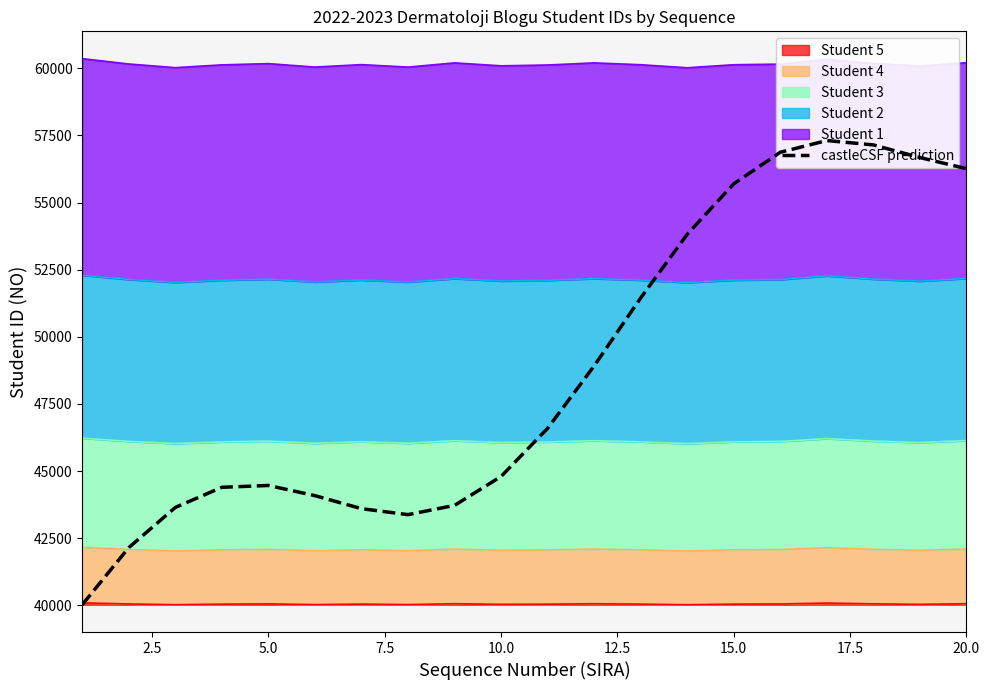

Reading right to left, transcribe all the data shown in this chart.

56263.4	56677.9	57148.8	57311.0	56875.3	55698.6	53819.5	51448.4	48916.2	46593.2	44798.6	43722.1	43377.7	43600.0	44085.1	44464.4	44395.6	43645.8	42149.0	40022.0